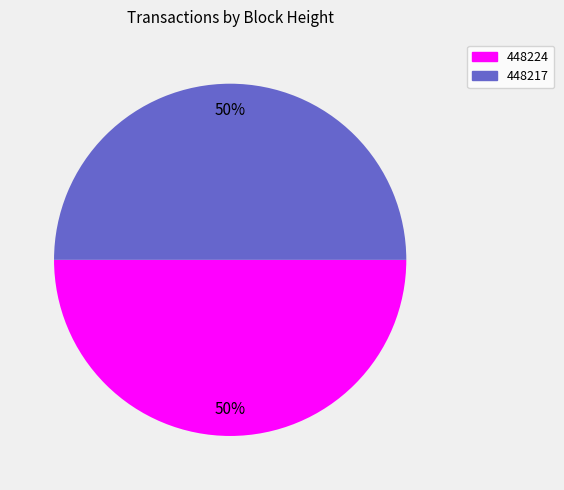

To the nearest percent, what is the combined percentage of 448224 and 448217?

100%